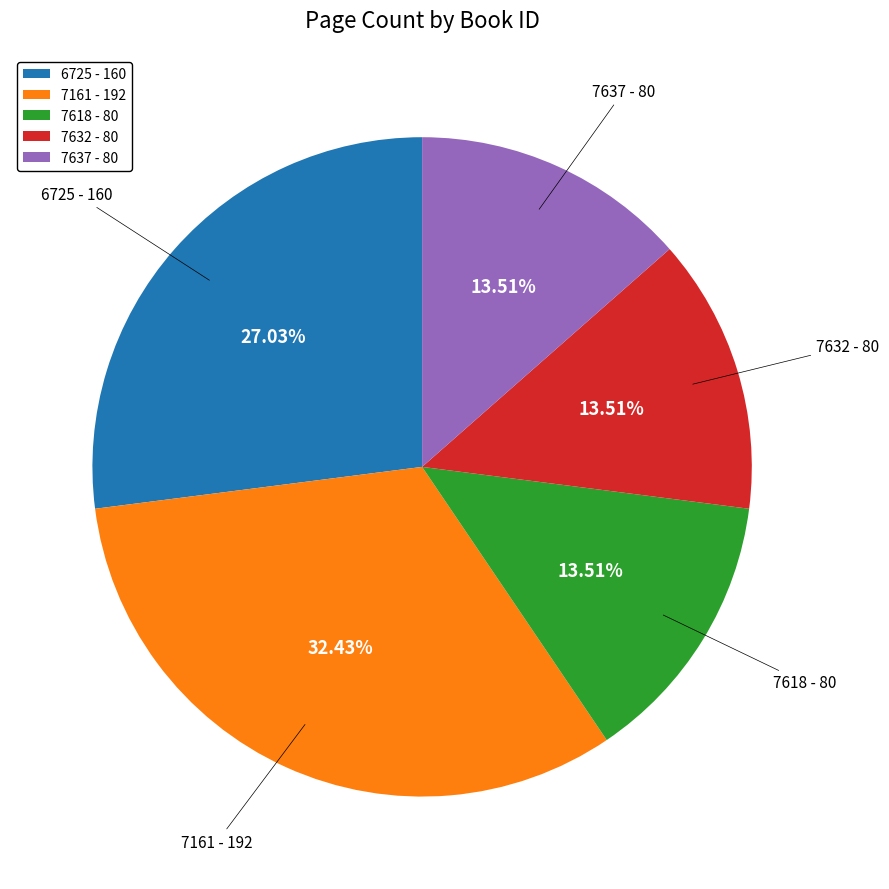

Is the sum of 7632 - 80 and 6725 - 160 greater than half?

No